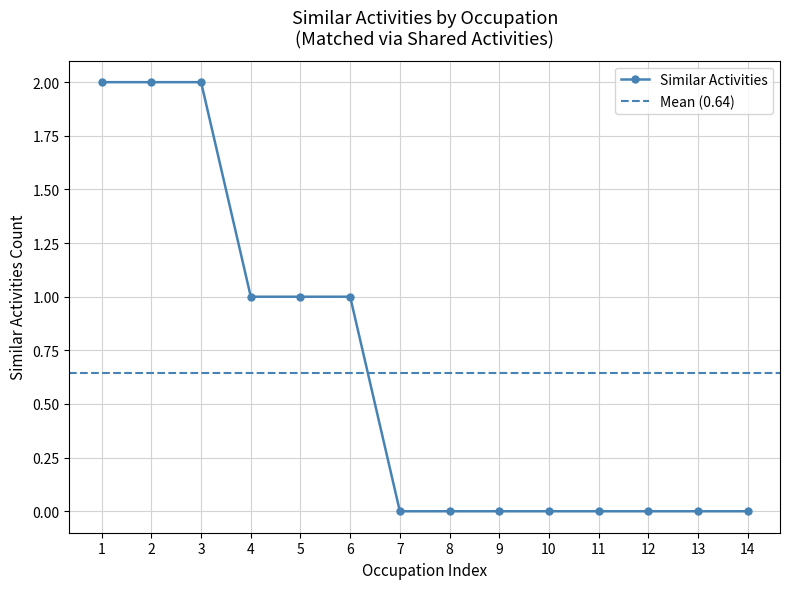

True or false: there are more than 0 points higher than both neighbors.

False